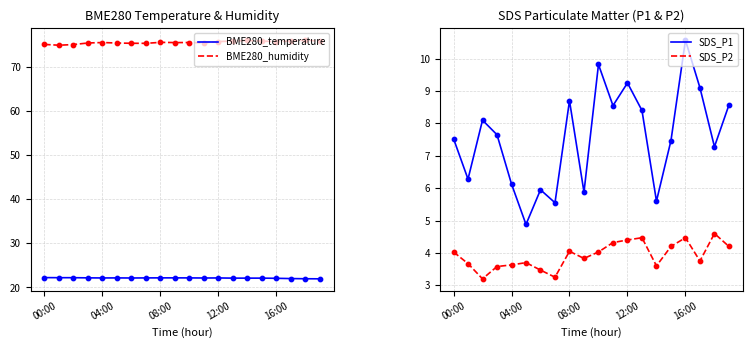

At how many categories does at least one series exceed 8?

20